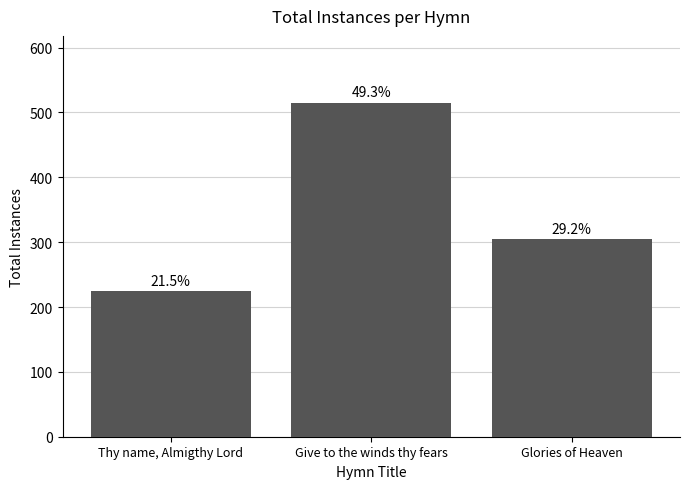

The value at Thy name, Almigthy Lord is 400. True or false?

False